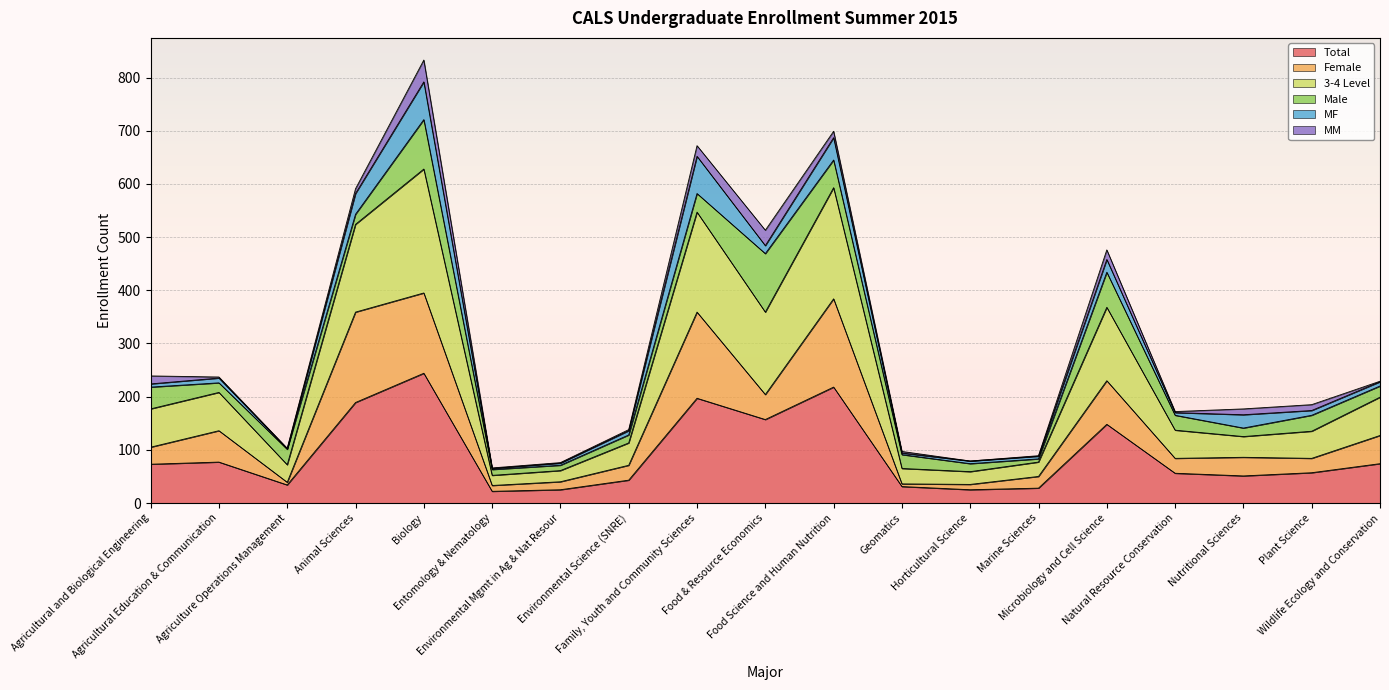

What is the sum of all Total values?

1749